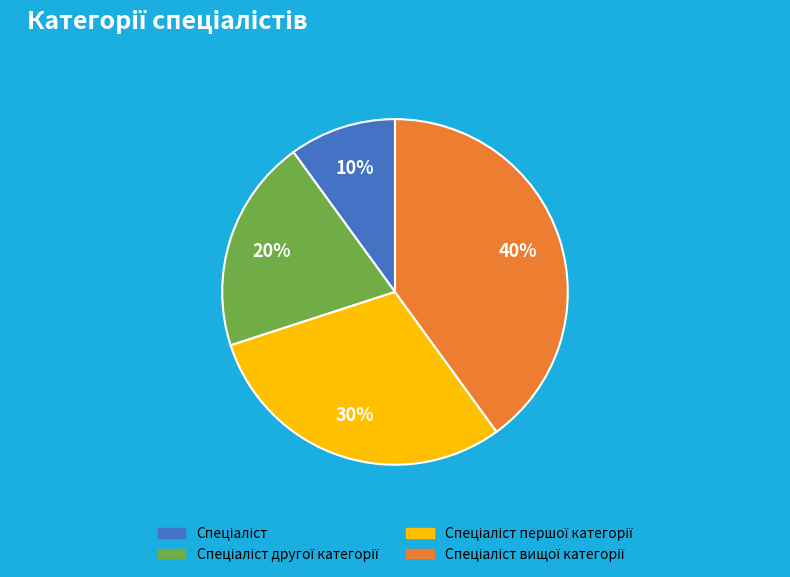

To the nearest percent, what is the average slice percentage?

25%